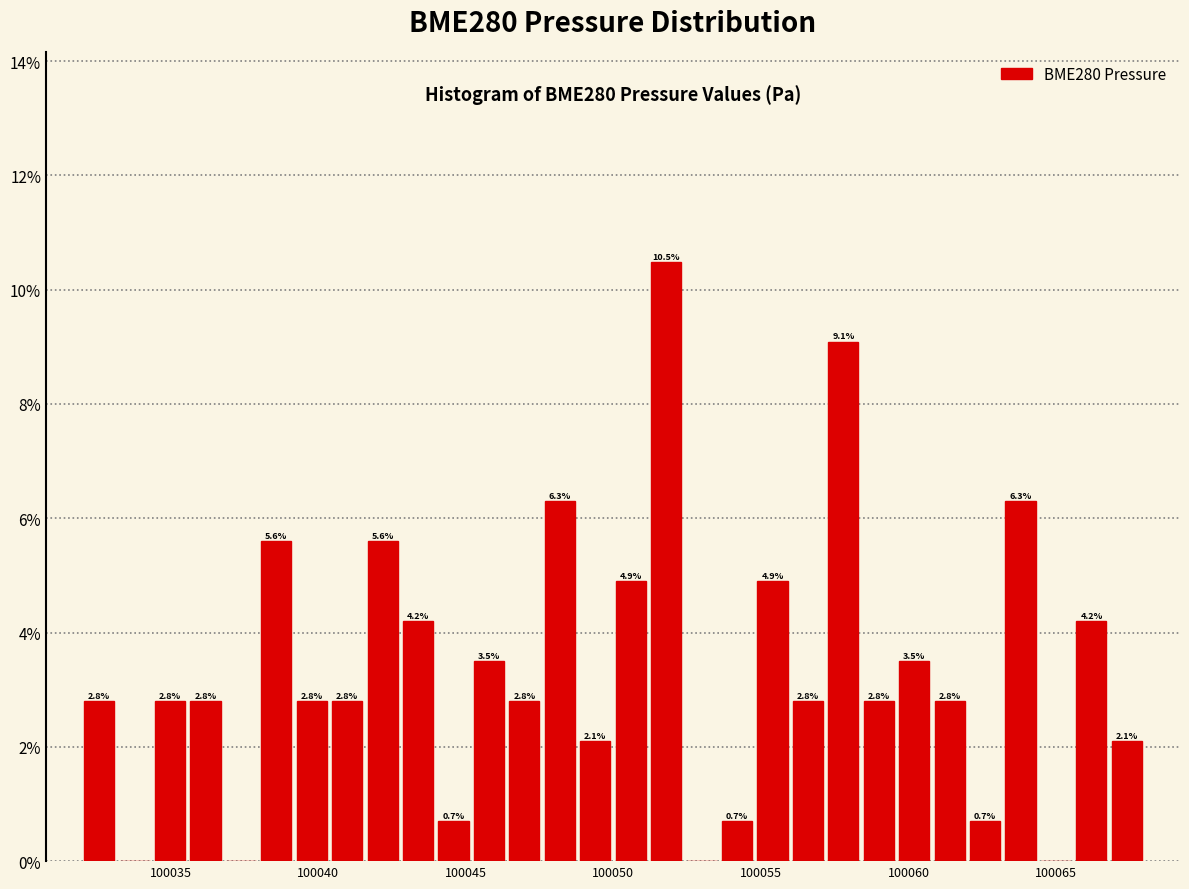

Around what value on the x-axis is the tallest bar? Give the approximate position of its centre, as read against the axis.

100052.0